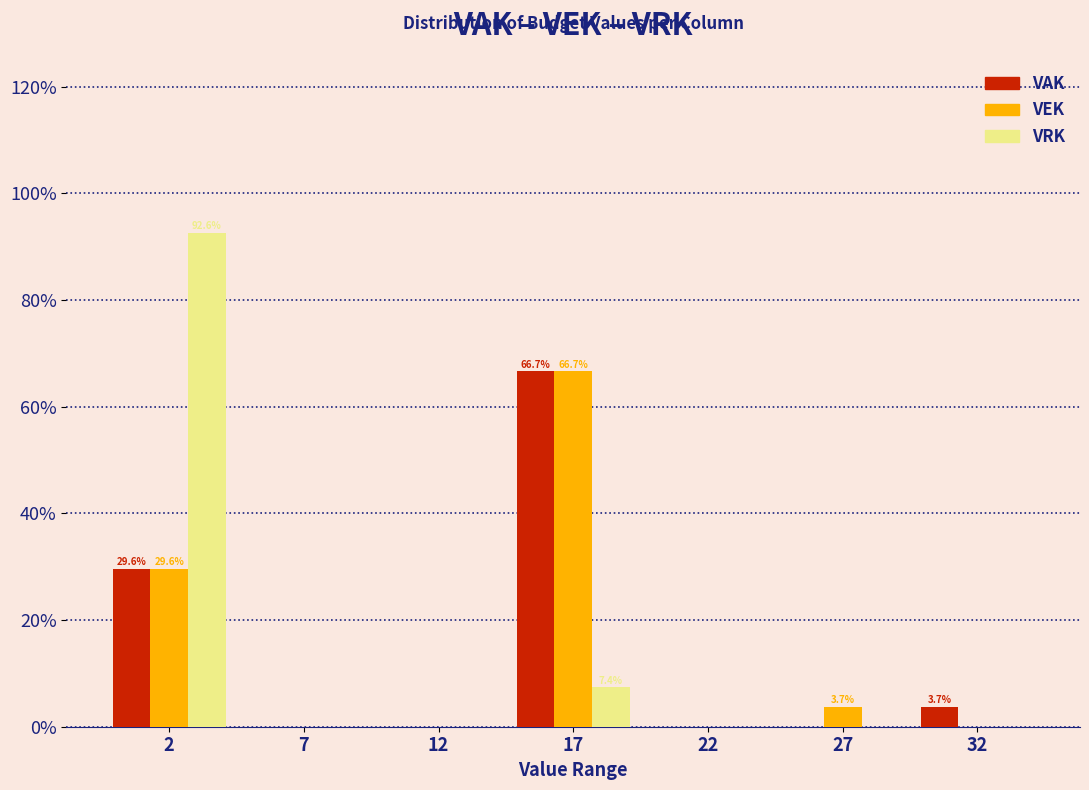

Reading left to right, transcribe all the data shown in this chart.

VAK: 2=29.6	7=0.0	12=0.0	17=66.7	22=0.0	27=0.0	32=3.7
VEK: 2=29.6	7=0.0	12=0.0	17=66.7	22=0.0	27=3.7	32=0.0
VRK: 2=92.6	7=0.0	12=0.0	17=7.4	22=0.0	27=0.0	32=0.0